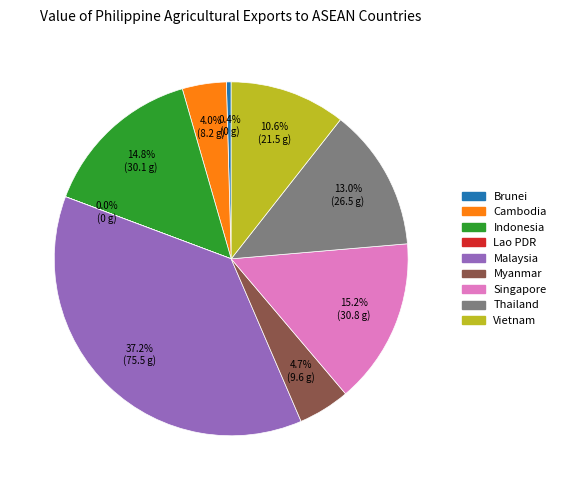

Do Brunei and Thailand together represent more than half of the pie?

No